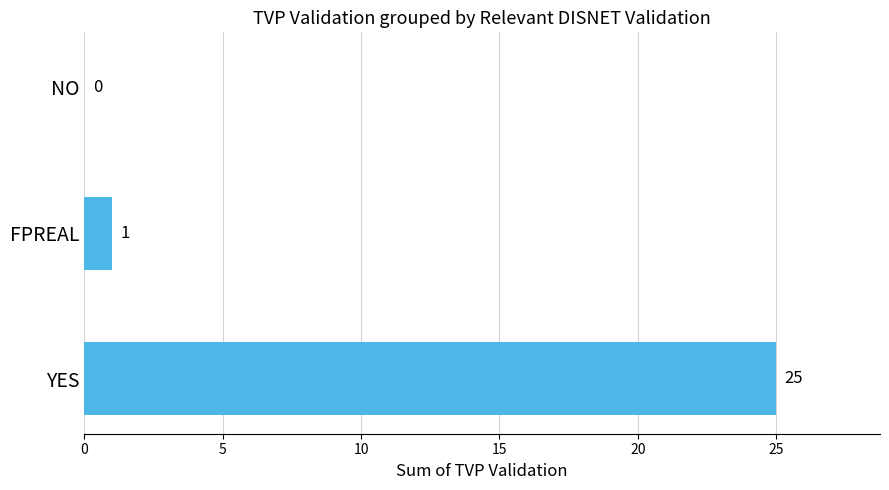

Are the bars horizontal?

Yes